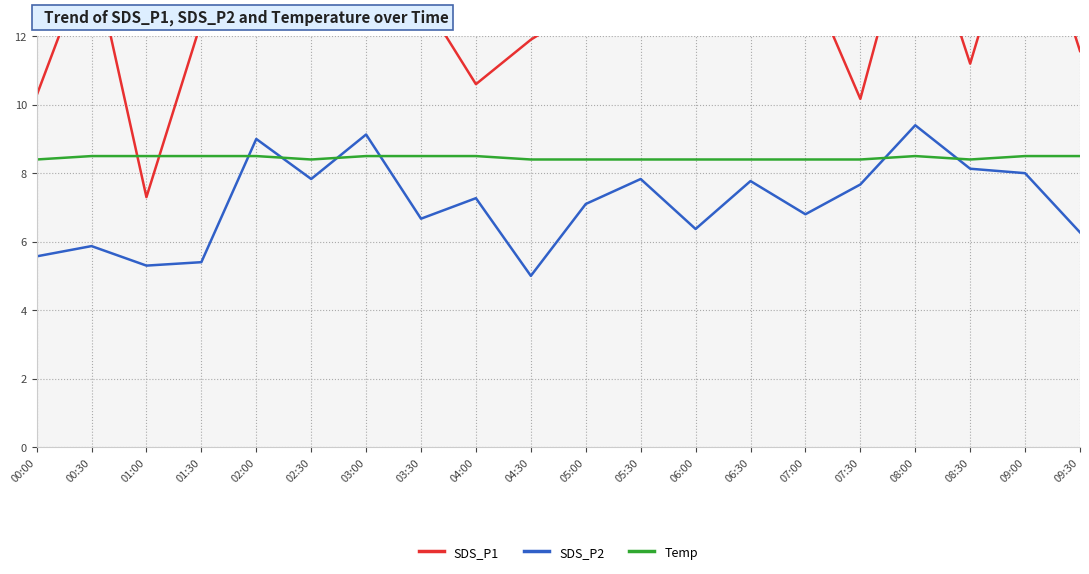

True or false: SDS_P1 and SDS_P2 intersect in this chart.

False